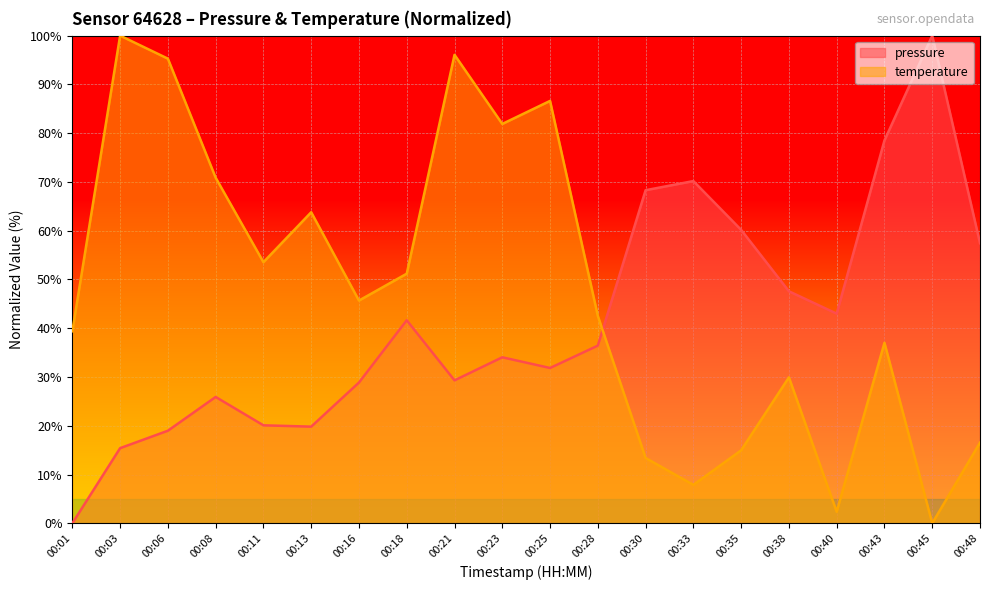

Where is the first local maximum for temperature?

00:03